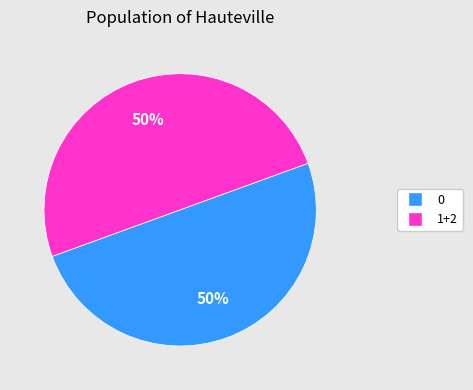

To the nearest percent, what is the average slice percentage?

50%